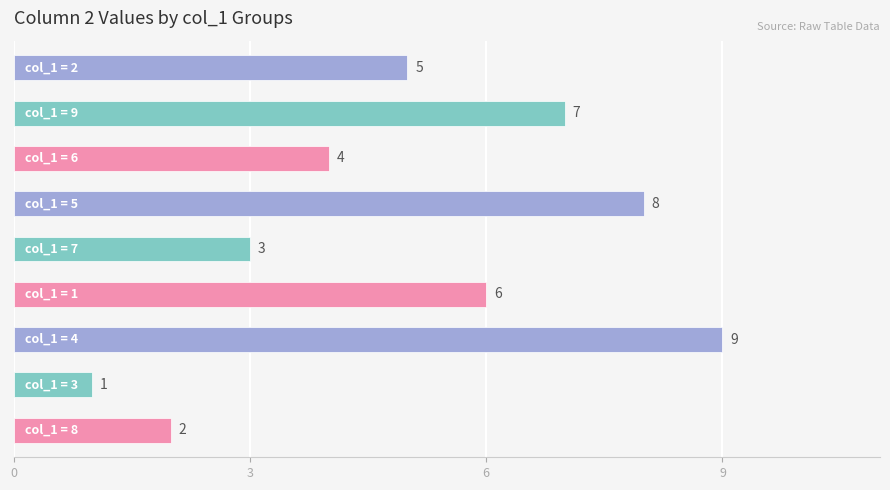

What is the greatest value displayed?

9